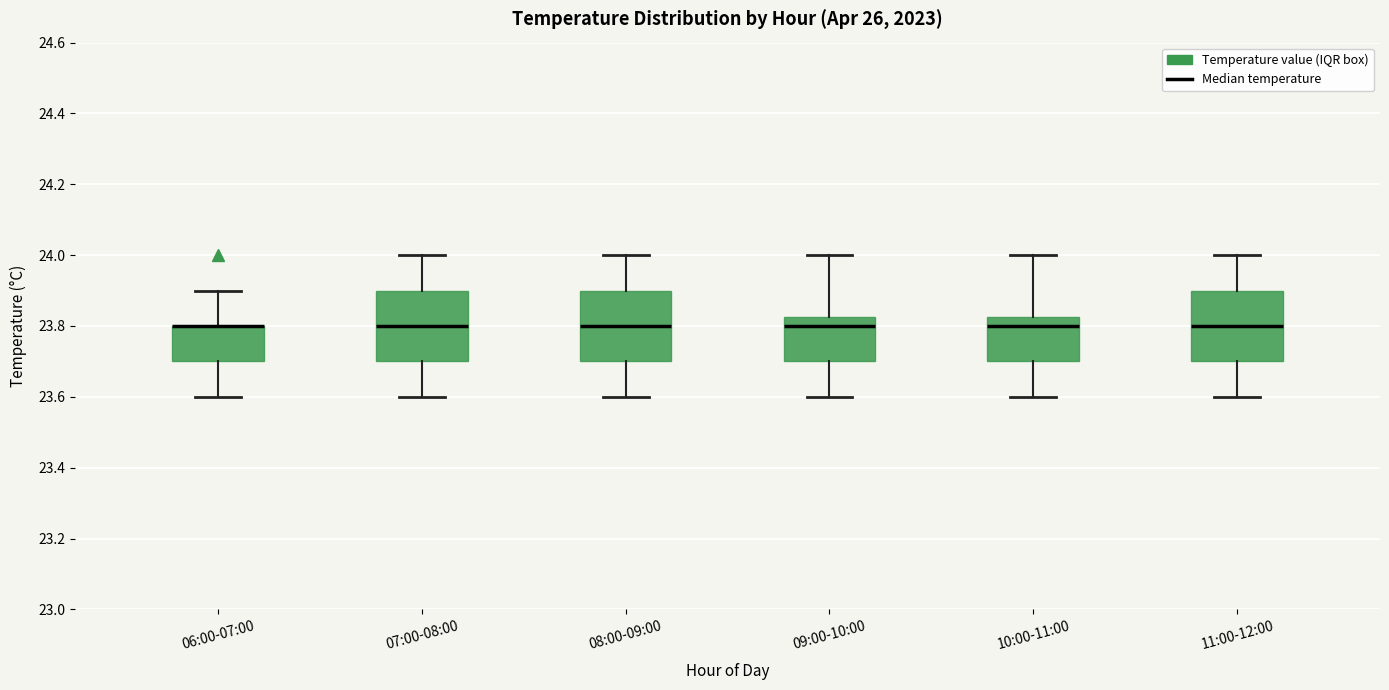

Reading left to right, read every box against the y-axis: the position of its median line, the range the box covers, and the ends of its whiskers. The values are not printed on the chart, so give them approximately, as read against the axis.

06:00-07:00: median 23.80 (drawn on the box's upper edge), box 23.70 to 23.80, whiskers 23.60 to 23.90
07:00-08:00: median 23.80, box 23.70 to 23.90, whiskers 23.60 to 24.00
08:00-09:00: median 23.80, box 23.70 to 23.90, whiskers 23.60 to 24.00
09:00-10:00: median 23.80, box 23.70 to 23.82, whiskers 23.60 to 24.00
10:00-11:00: median 23.80, box 23.70 to 23.82, whiskers 23.60 to 24.00
11:00-12:00: median 23.80, box 23.70 to 23.90, whiskers 23.60 to 24.00